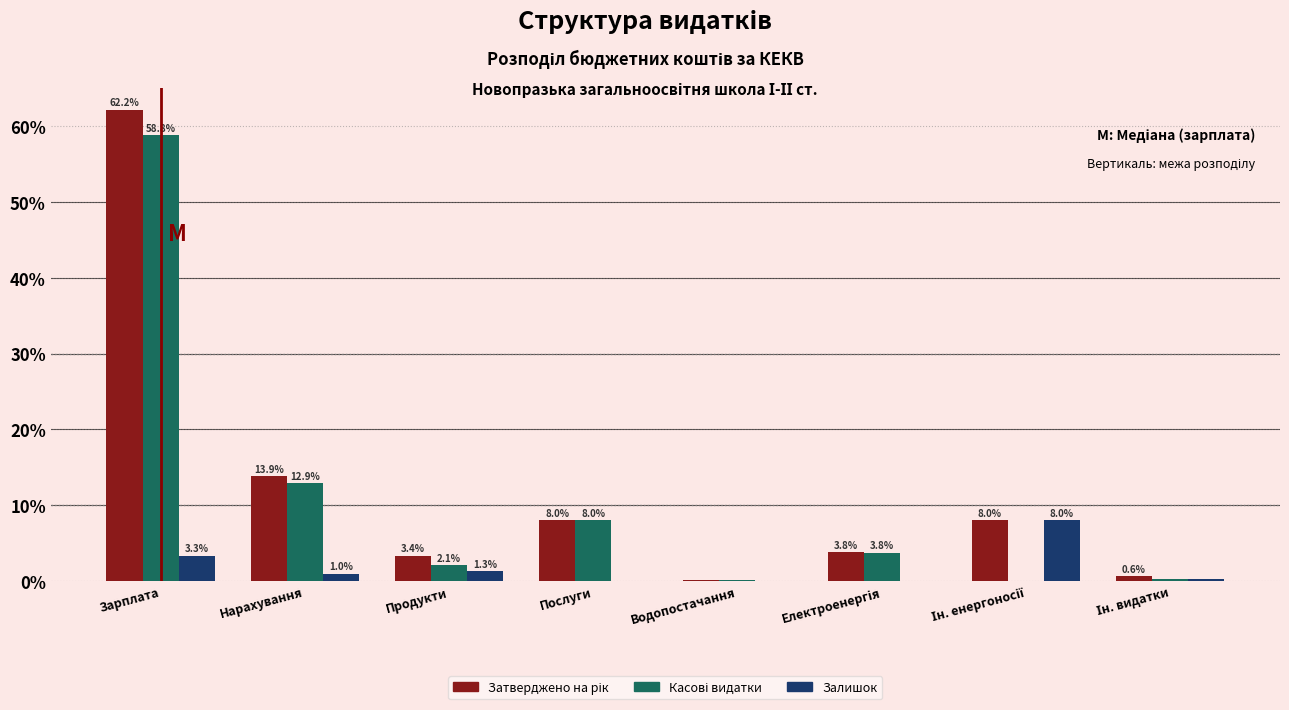

At which category is the sum across all series the highest?

Зарплата